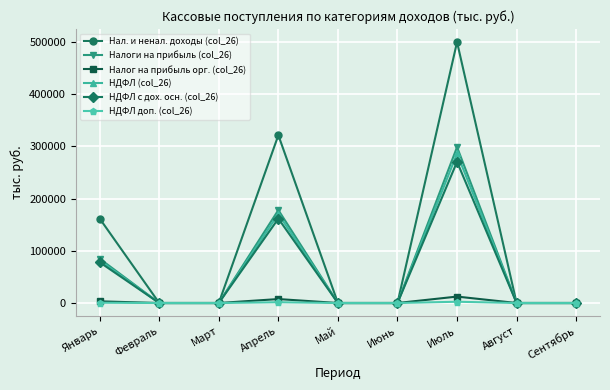

True or false: Налоги на прибыль (col_26) has more than 2 points higher than both neighbors.

False